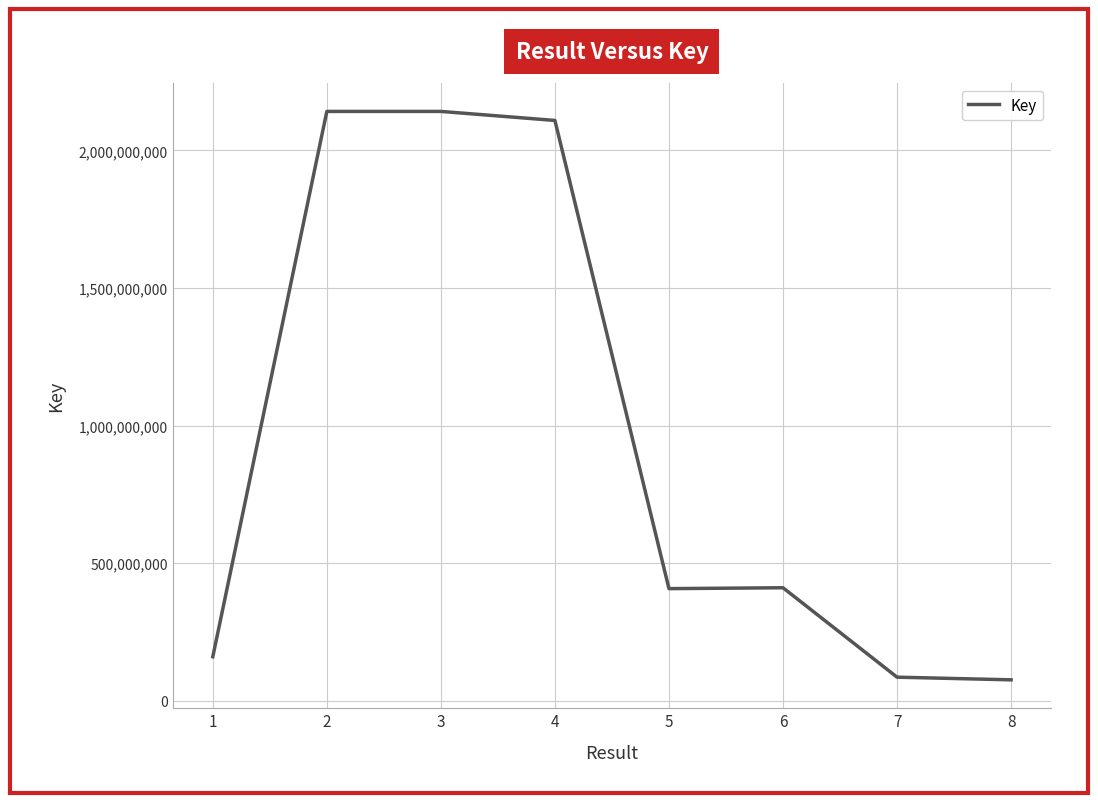

What is the change in value from 5 to 8?

-331379952